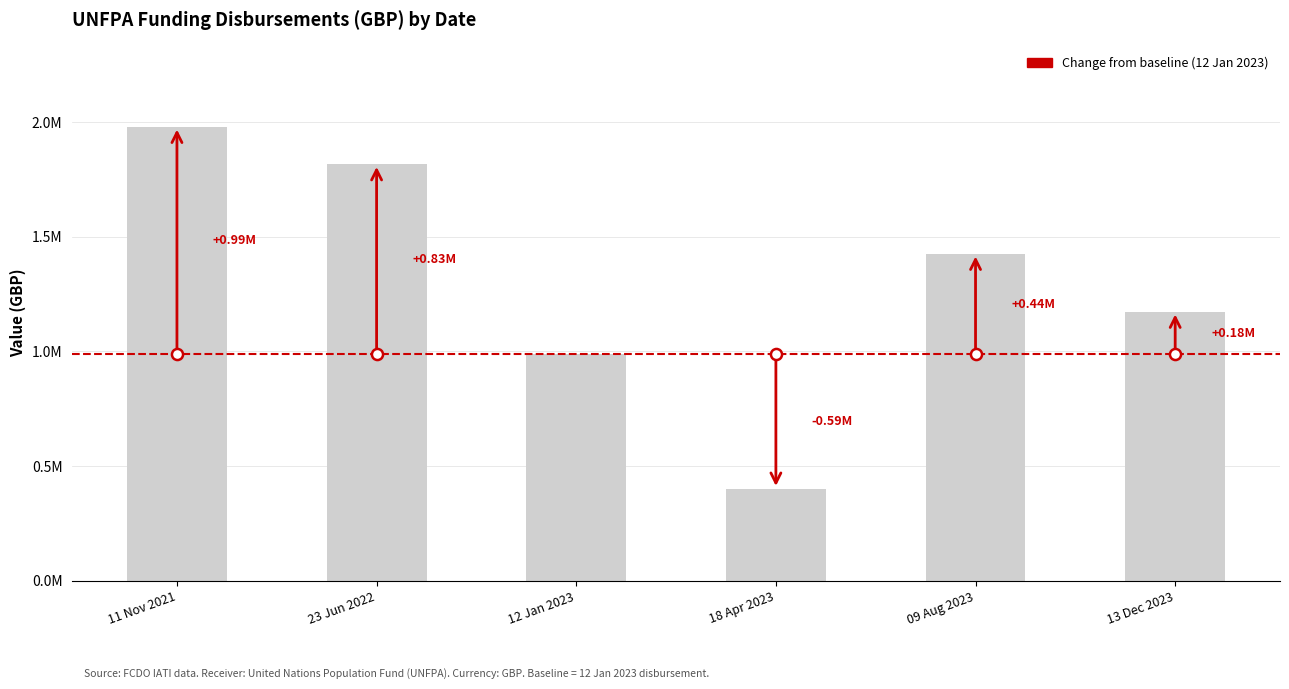

What is the value of the 6th bar from the left?

1172648